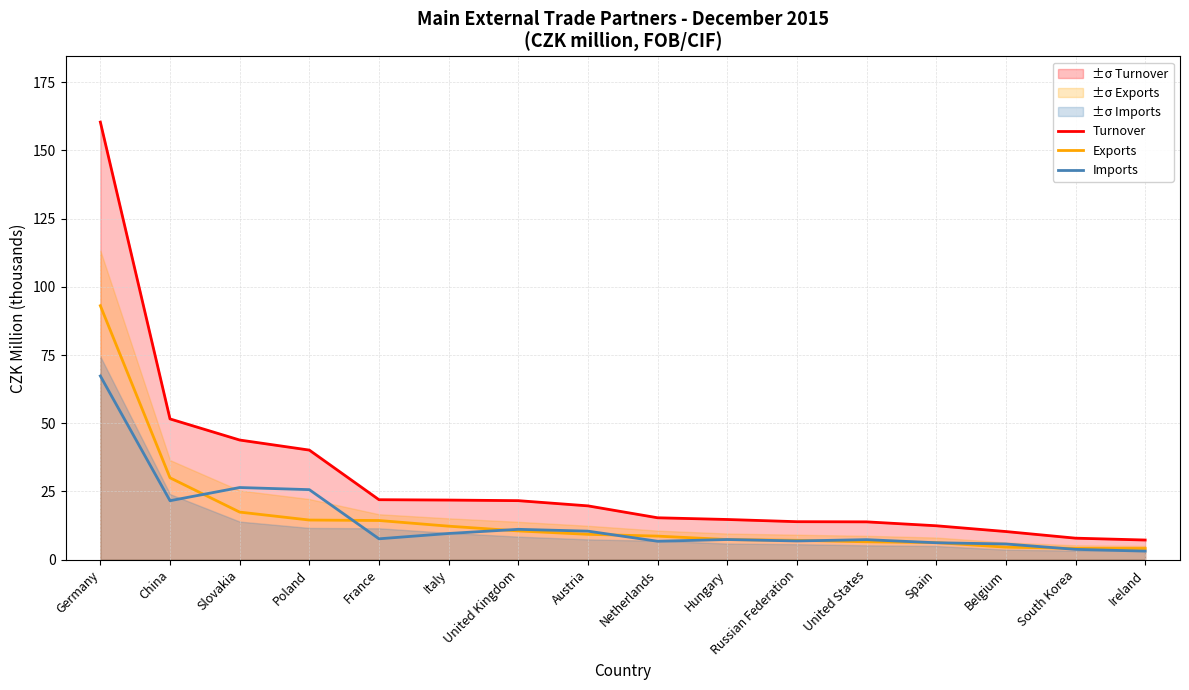

True or false: Turnover and Exports intersect in this chart.

False